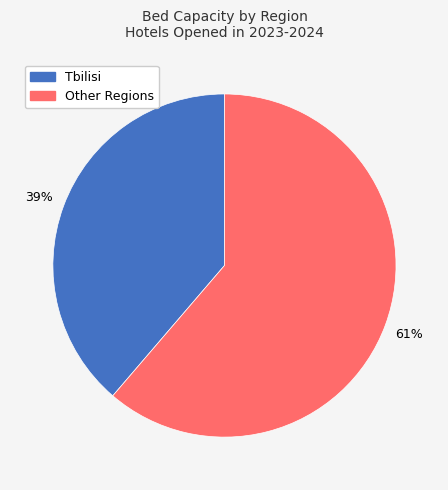

To the nearest percent, what is the average slice percentage?

50%